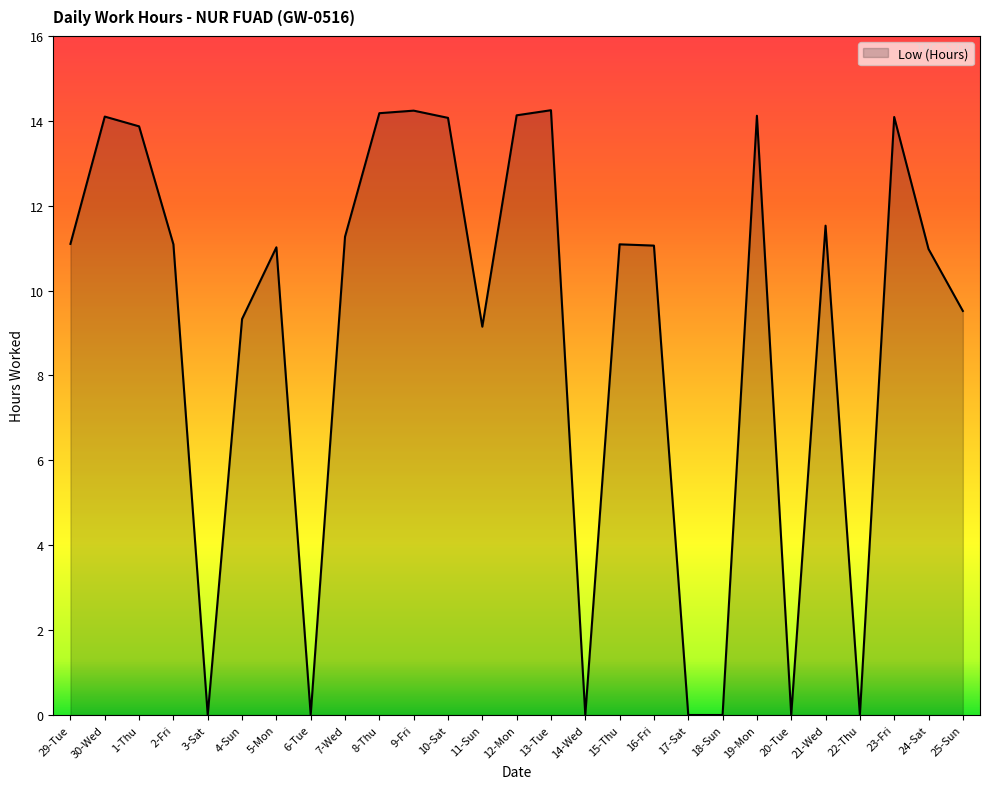

Where does the data first go above 11?

29-Tue